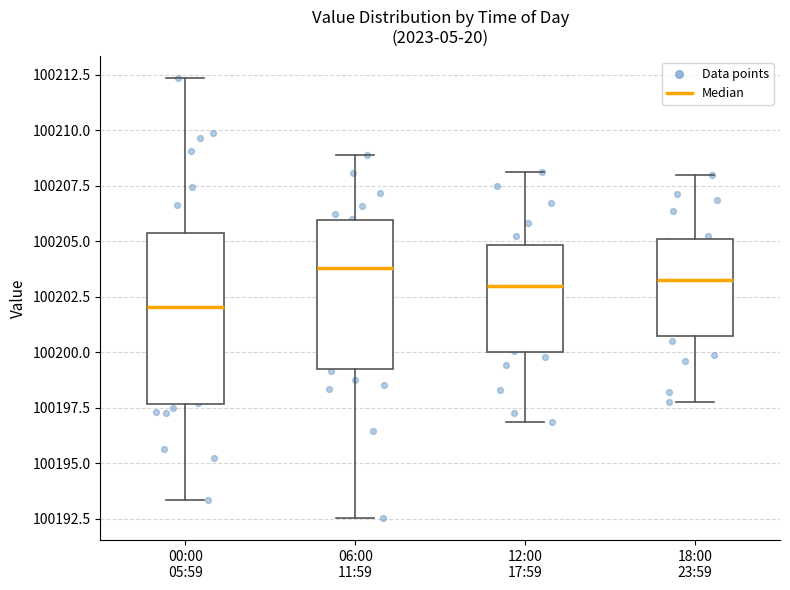

Reading left to right, transcribe this box plot: for each box, give where its median line is, the range the box spans, and where its two whiskers end, as read against the y-axis. The values are not printed on the chart, so give them approximately, as read against the axis.

00:00 05:59: median 100202.0, box 100197.5 to 100205.5, whiskers 100193.5 to 100212.5
06:00 11:59: median 100204.0, box 100199.5 to 100206.0, whiskers 100192.5 to 100209.0
12:00 17:59: median 100203.0, box 100200.0 to 100205.0, whiskers 100197.0 to 100208.0
18:00 23:59: median 100203.5, box 100200.5 to 100205.0, whiskers 100198.0 to 100208.0